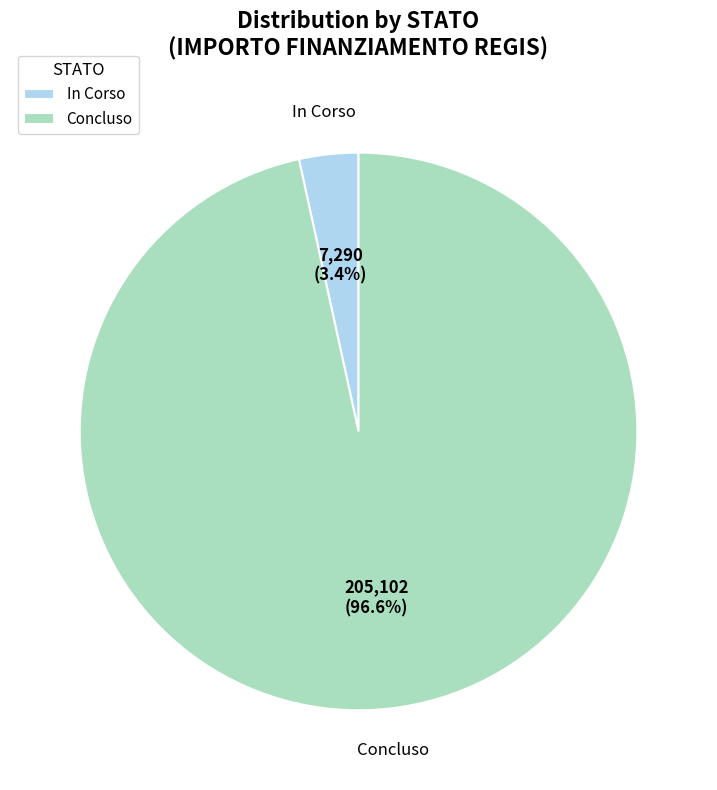

How many slices are in this pie chart?

2